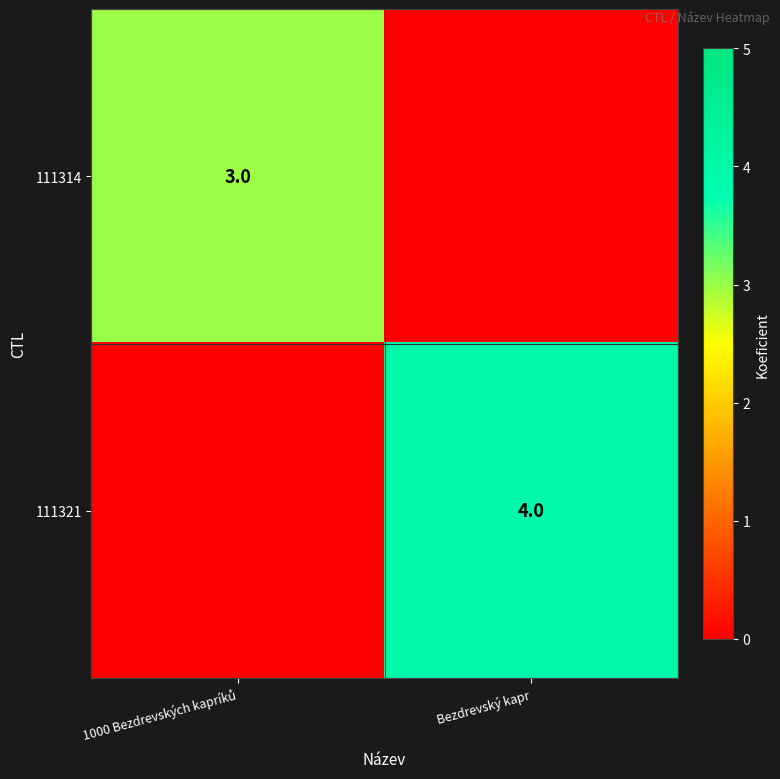

Is it true that 111321 equals 4 at Bezdrevský kapr?

True